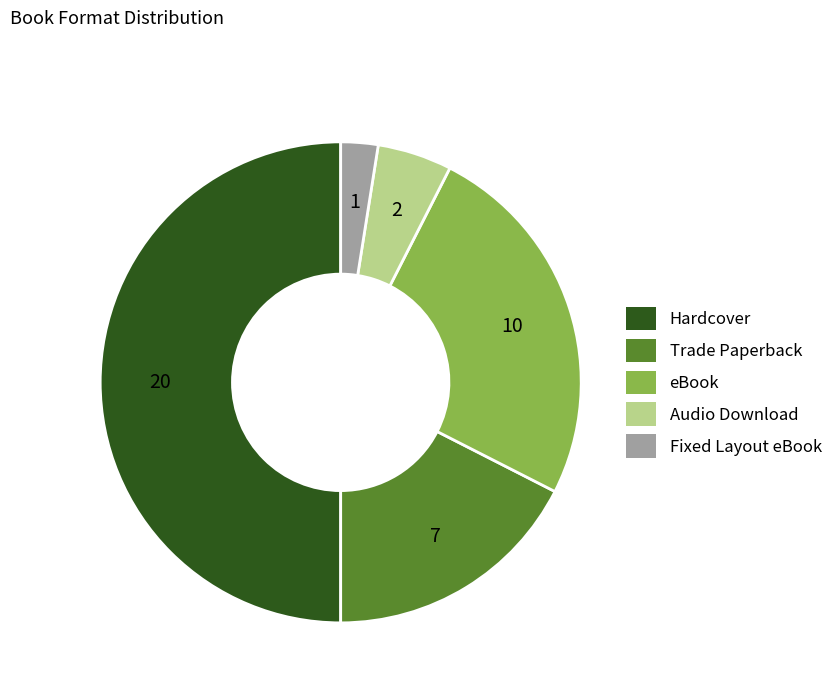

Which slice is the largest?

Hardcover